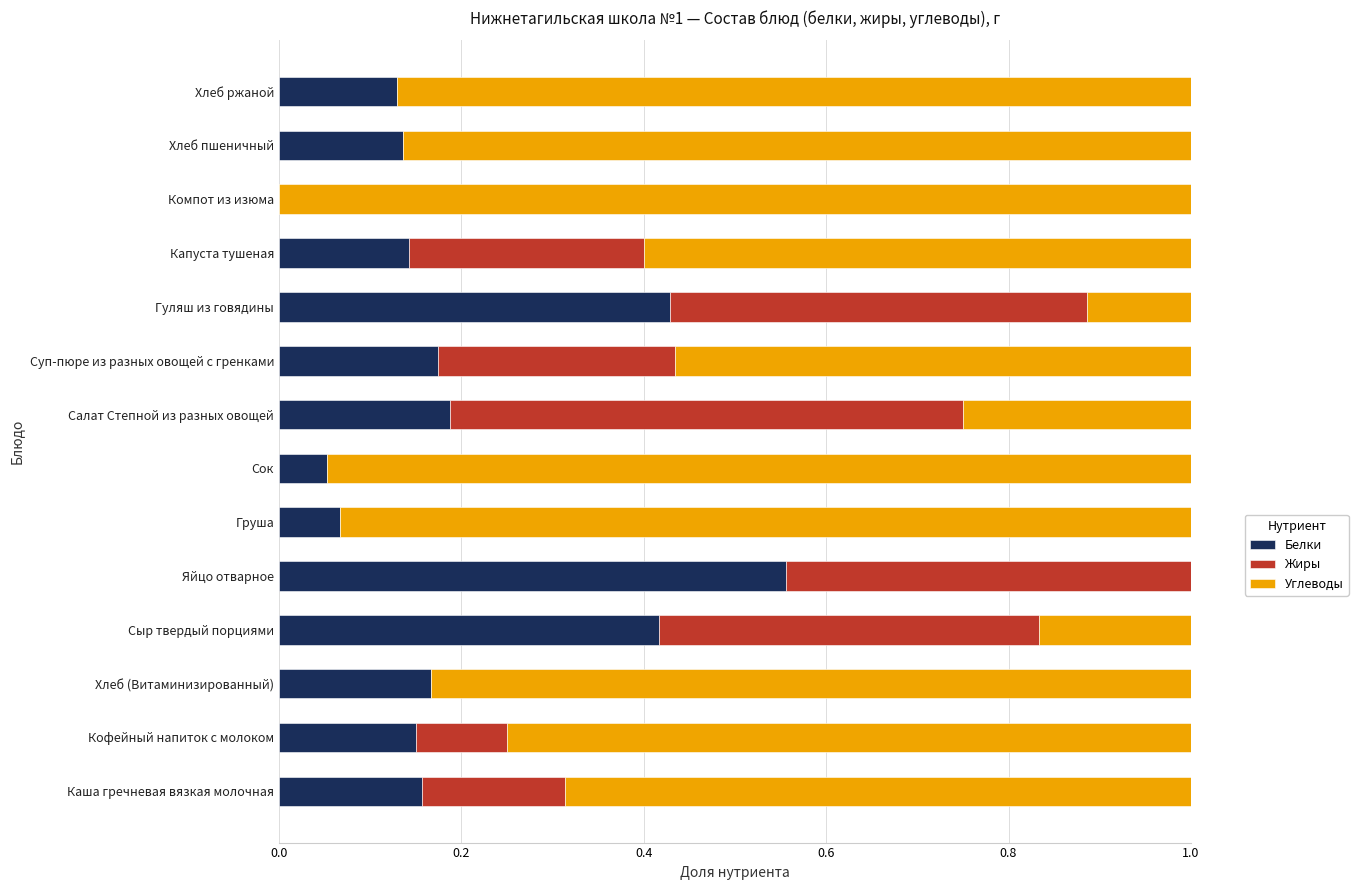

At which label does Белки reach its peak?

Яйцо отварное